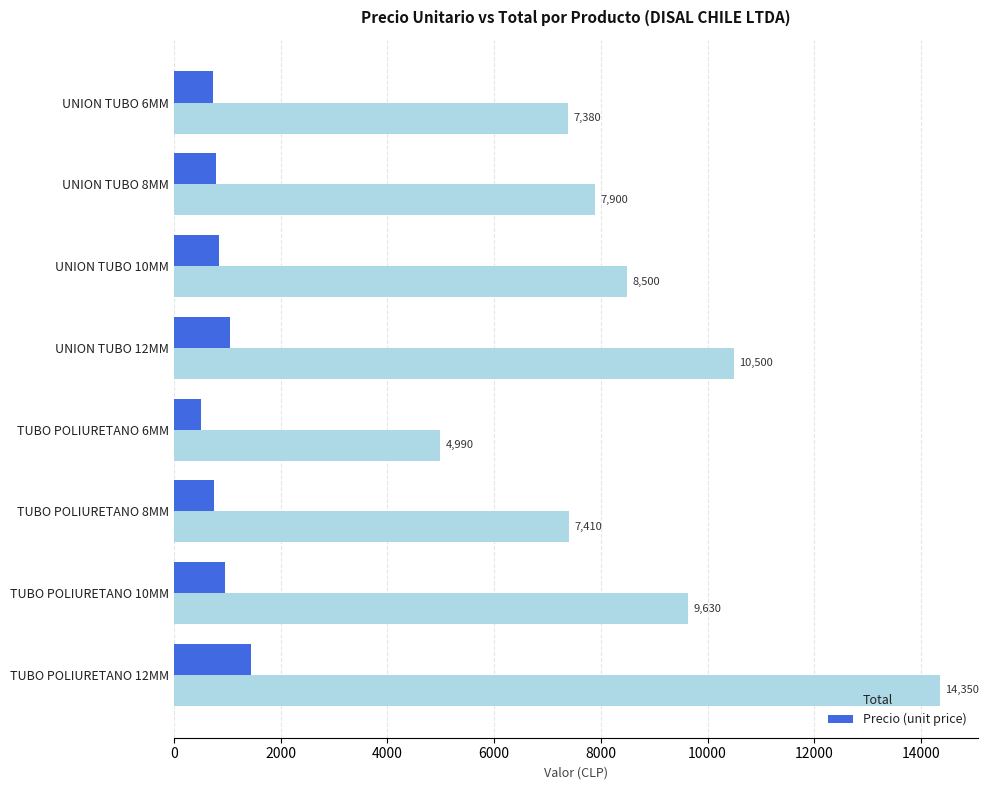

Which series has the largest total across all categories?

Total